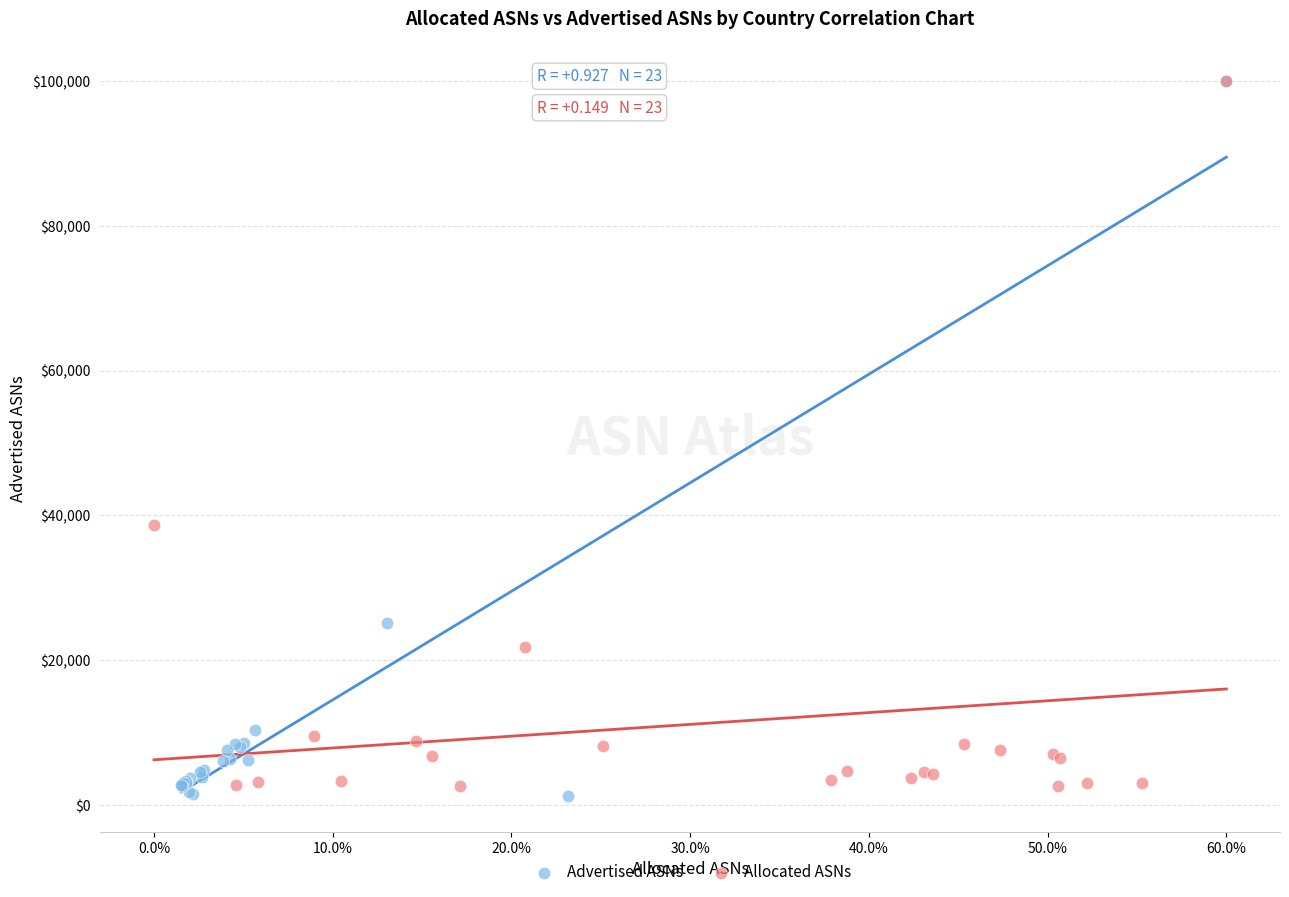

Which series has the widest spread of Y values?

Advertised ASNs